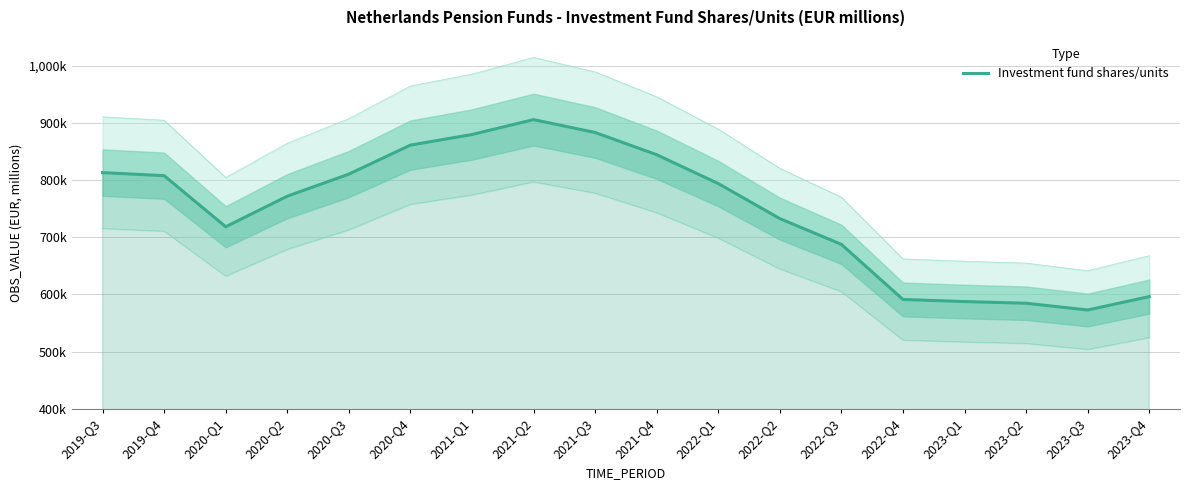

Reading left to right, extract all data points from this chart.

812905	807508	718231	771665	810224	860929	879495	905520	883015	844167	793752	732522	687458	591181	587511	584581	572739	596148